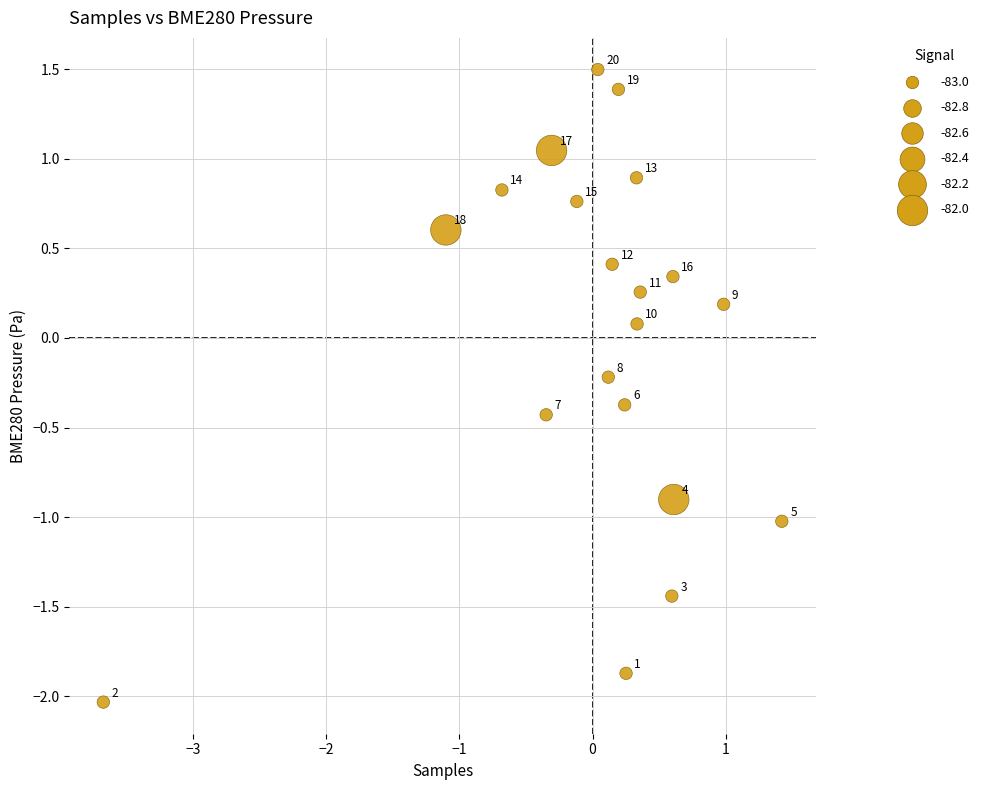

What is the range of Y values (max minus min)?

3.5